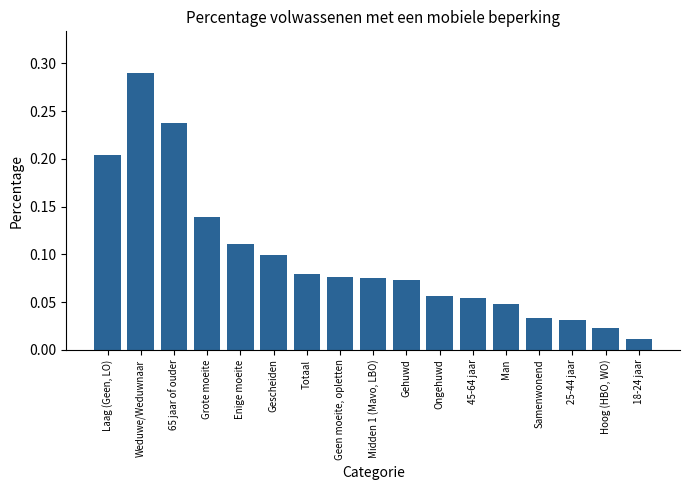

Where is the data nearest to the value 0?

18-24 jaar